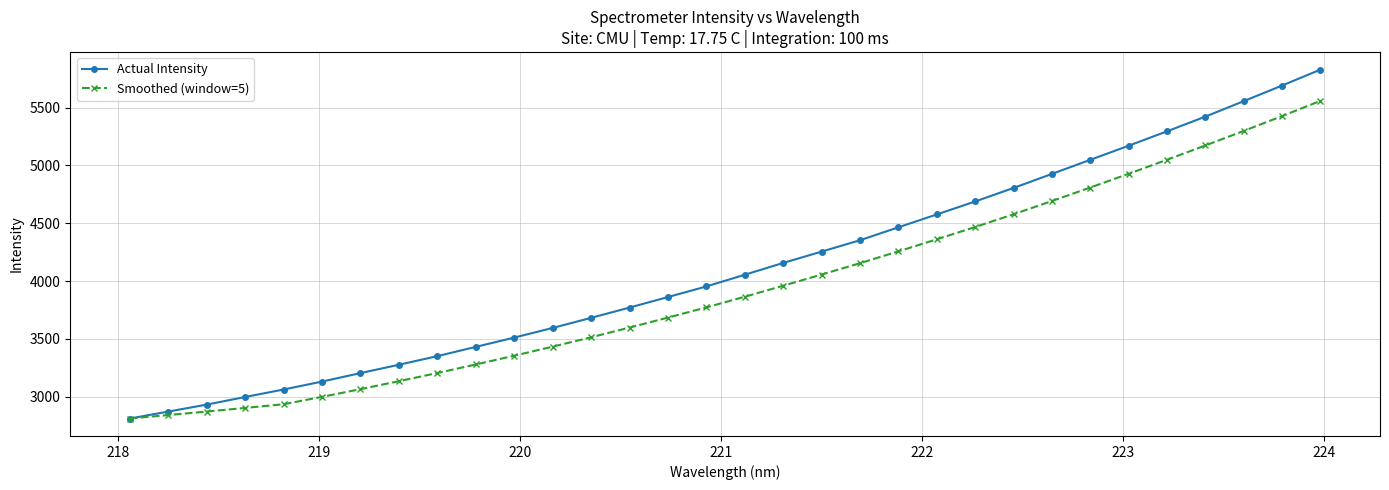

What is the difference between the maximum and minimum values in the Smoothed (window=5) series?

2746.6